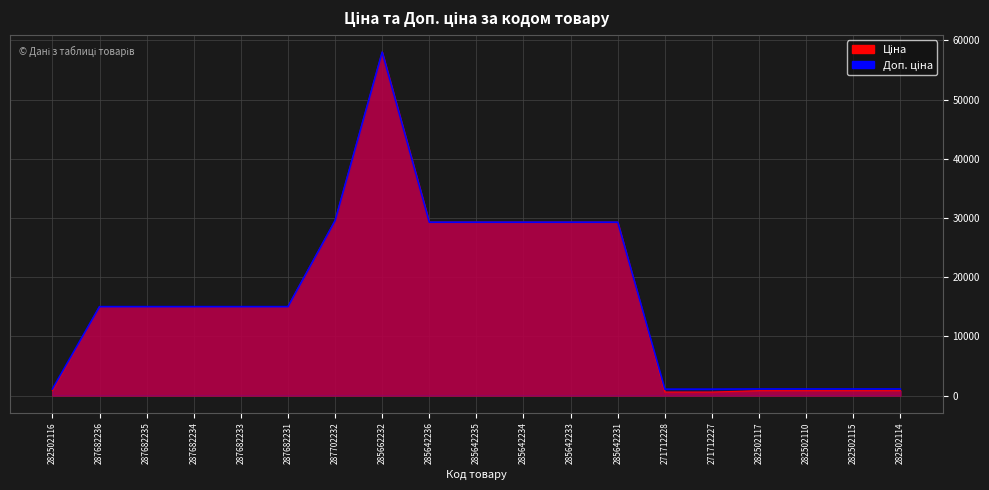

Read the Доп. ціна value at 271712227.

1074.5